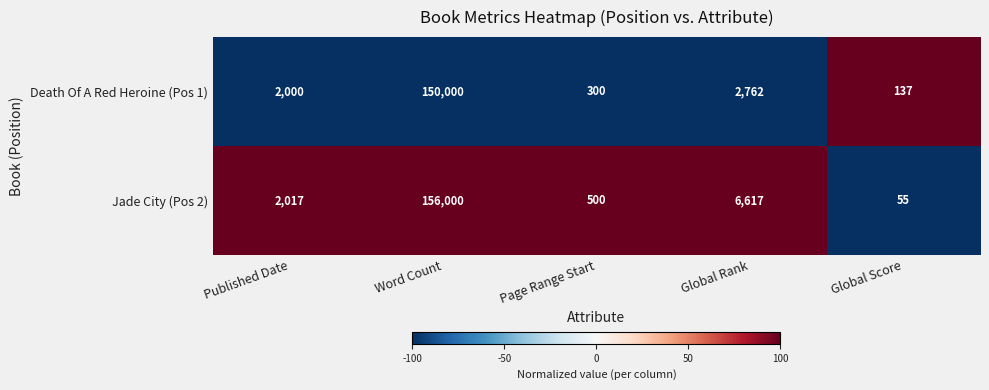

Rank the series by their maximum value, from lowest to highest.

Death Of A Red Heroine (Pos 1), Jade City (Pos 2)